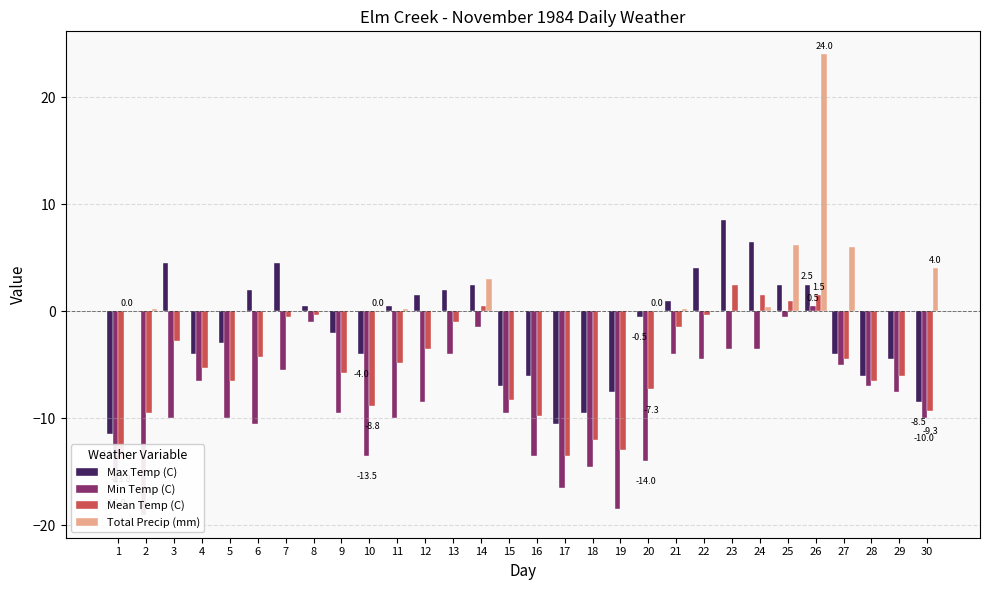

What is the average value of the Mean Temp (C) series?

-5.1